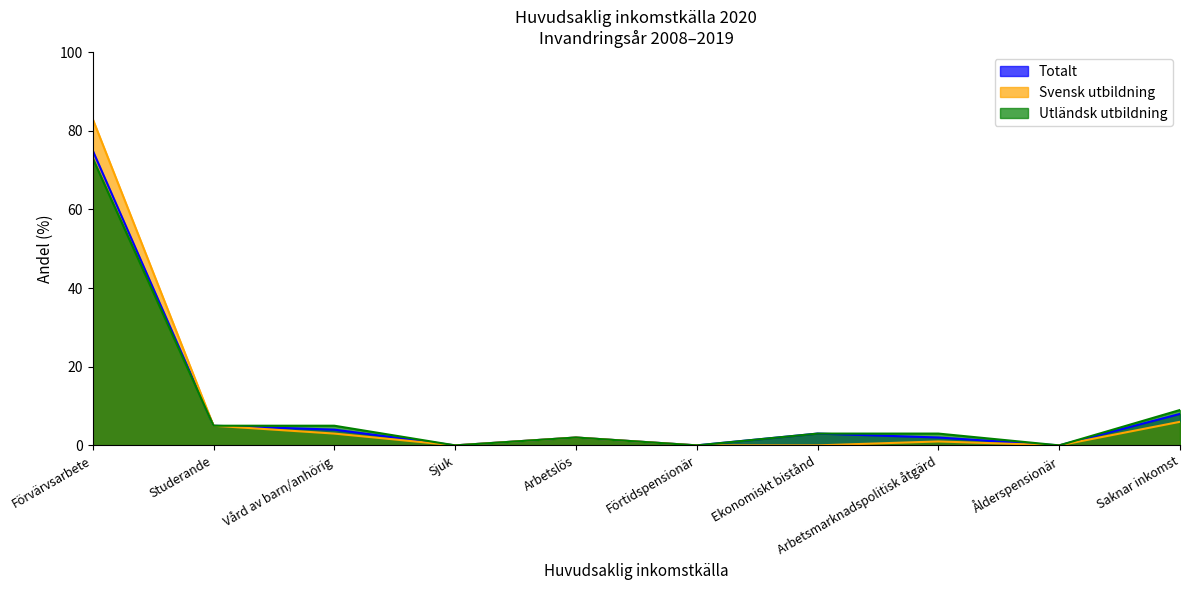

Is the value of Utländsk utbildning at Förvärvsarbete greater than the value of Totalt at Arbetslös?

Yes